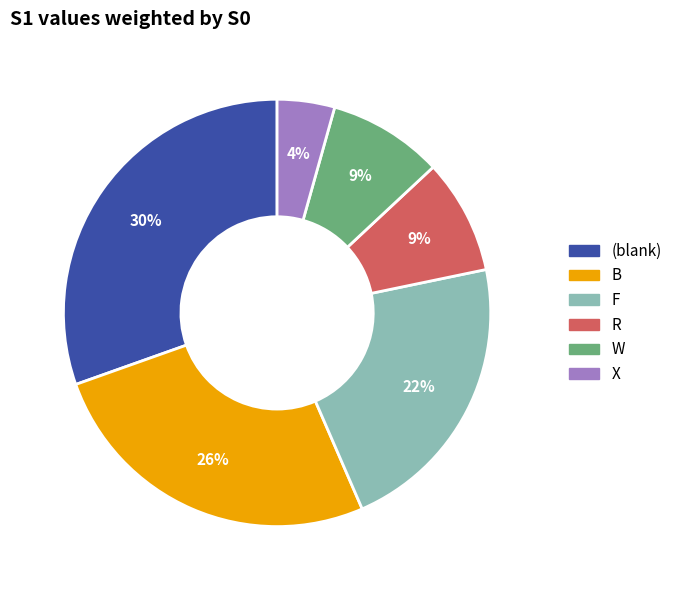

Is there any slice that represents more than half of the pie?

No